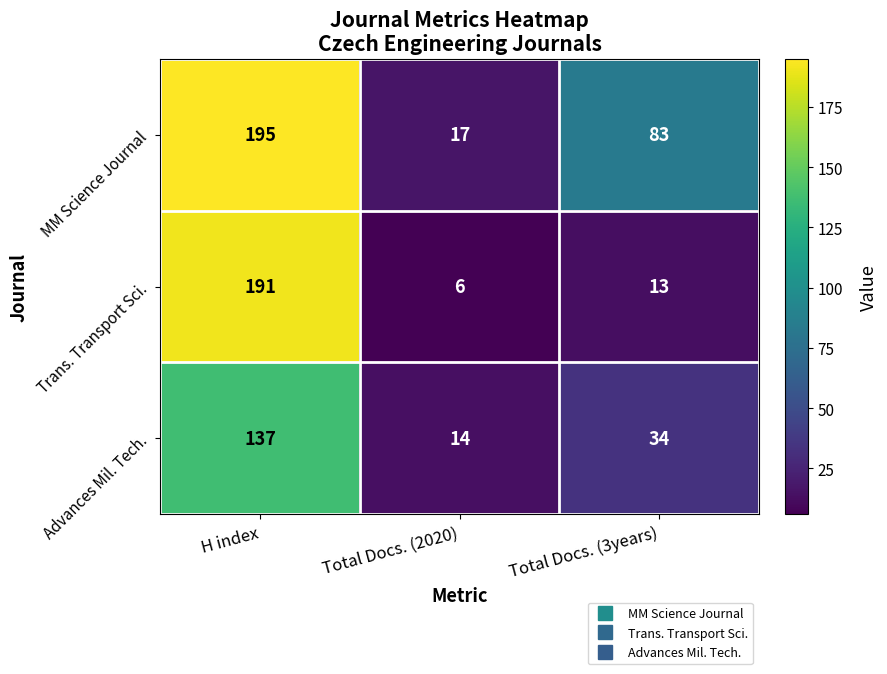

Which series has the widest spread of values?

Trans. Transport Sci.